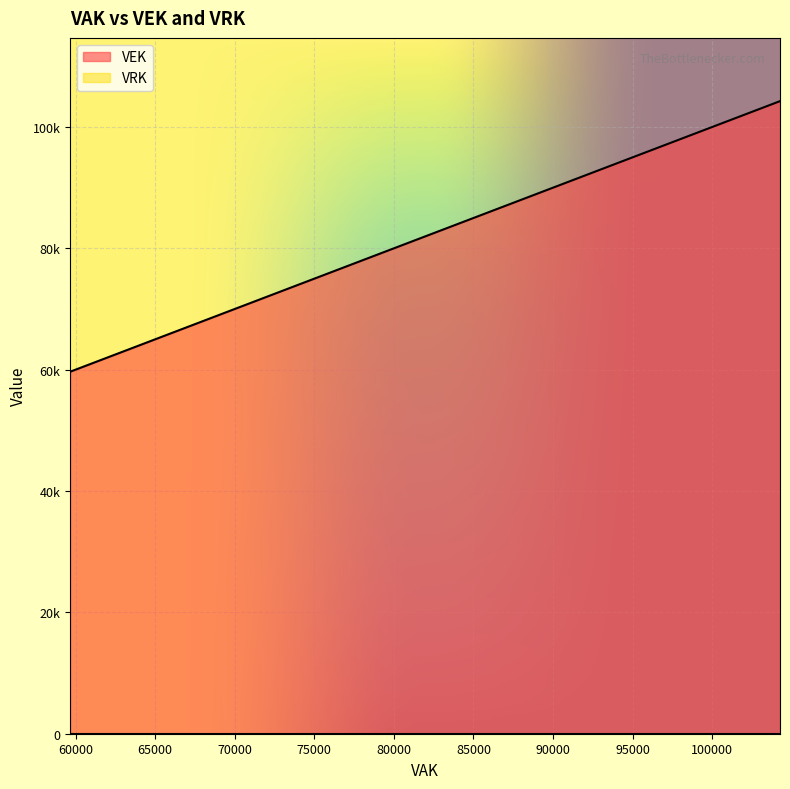

Which category has the lowest value in the VEK series?

59664